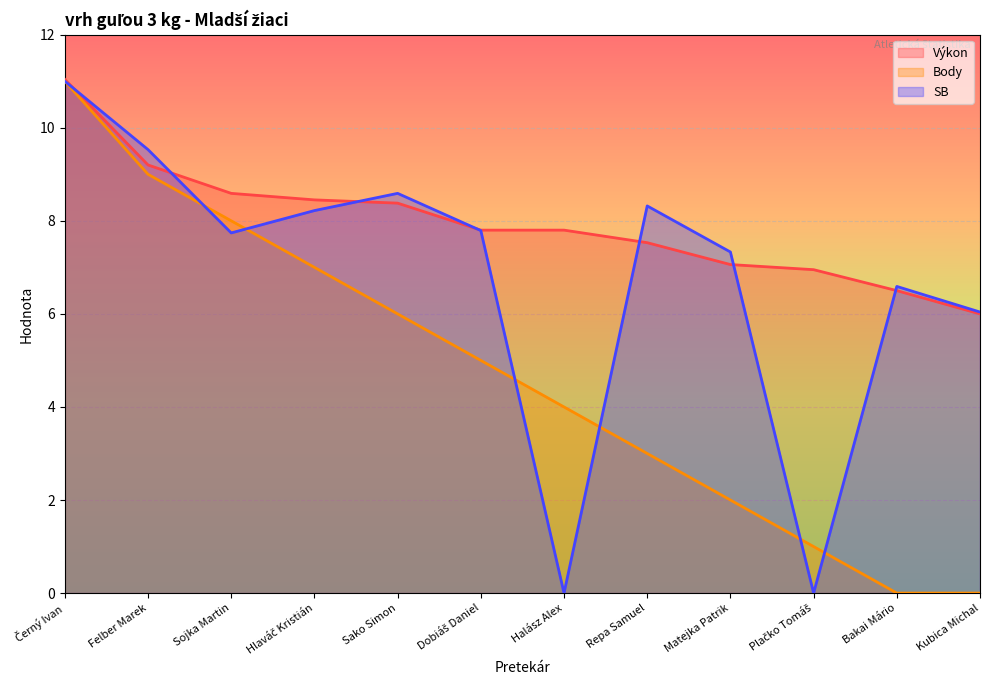

List the series in order of their overall mean, lowest first.

Body, SB, Výkon